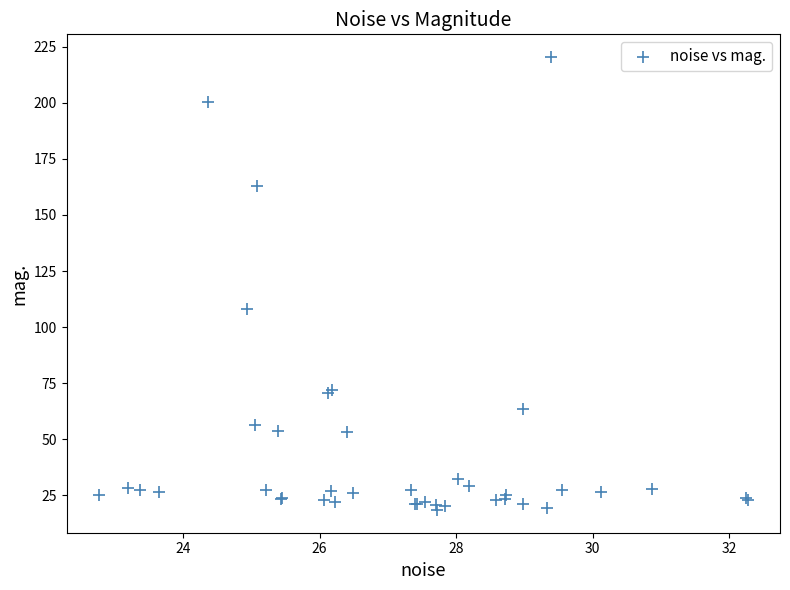

What Y value in the scatter plot is closest to 119?

108.3